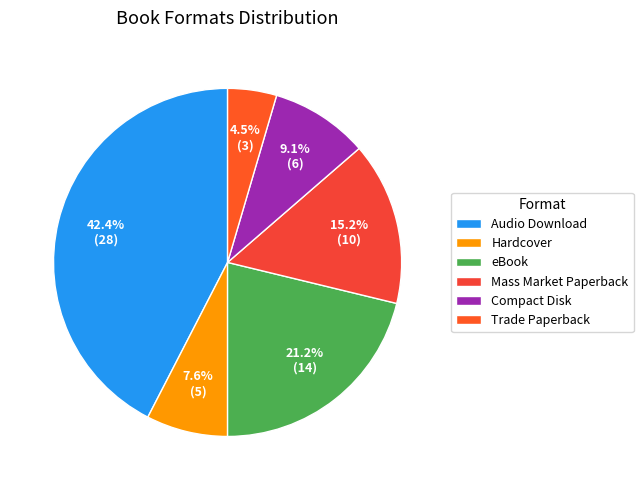

Rank the categories by value from highest to lowest.

Audio Download, eBook, Mass Market Paperback, Compact Disk, Hardcover, Trade Paperback